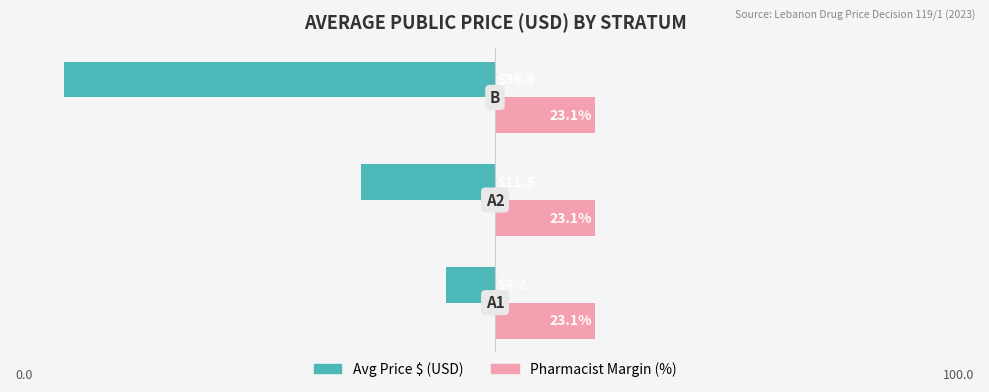

What are all the series names shown in the legend?

Avg Price $ (USD), Pharmacist Margin (%)